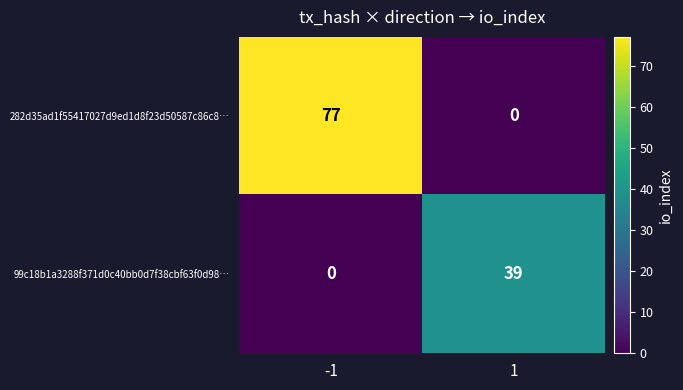

At how many categories does at least one series exceed 75?

1